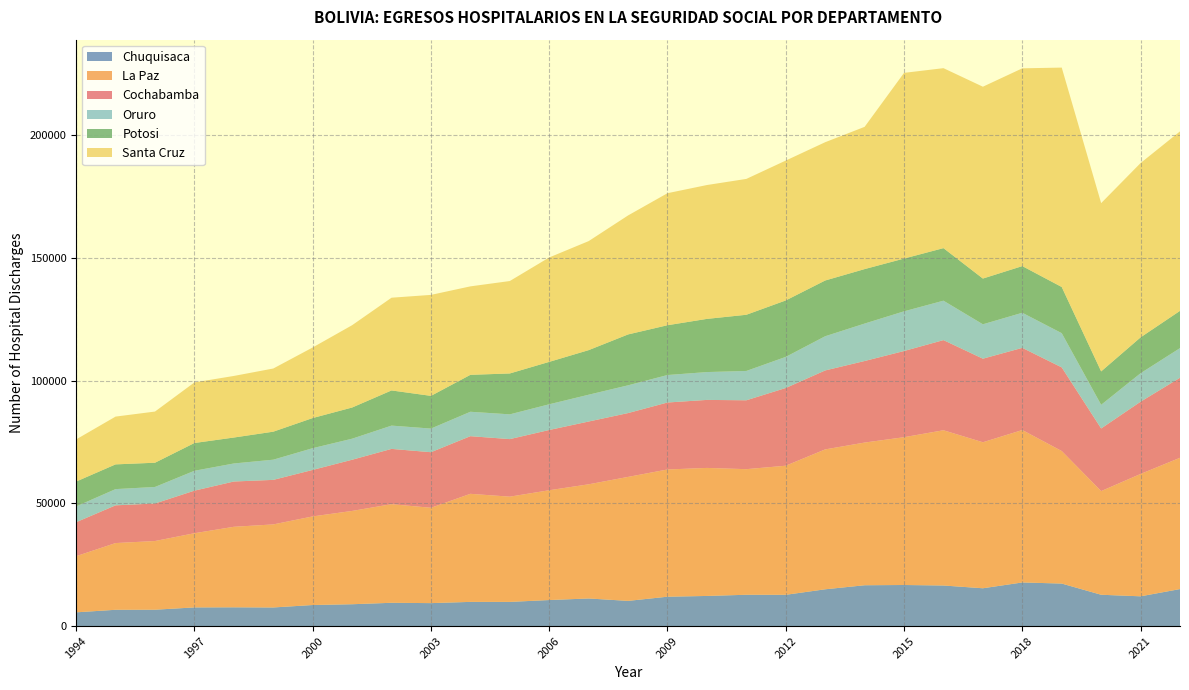

Reading right to left, list all the values displayed in this chart.

Chuquisaca: 2022=15077	2021=12125	2020=12761	2019=17325	2018=17773	2017=15407	2016=16531	2015=16739	2014=16636	2013=14989	2012=12741	2011=12758	2010=12275	2009=11967	2008=10264	2007=11245	2006=10606	2005=9848	2004=9852	2003=9350	2002=9486	2001=8897	2000=8577	1999=7578	1998=7643	1997=7601	1996=6663	1995=6634	1994=5594
La Paz: 2022=53517	2021=49882	2020=42260	2019=54028	2018=62136	2017=59522	2016=63289	2015=60248	2014=58164	2013=57027	2012=52625	2011=51199	2010=52188	2009=51864	2008=50541	2007=46539	2006=44761	2005=42900	2004=44053	2003=38866	2002=40202	2001=38032	2000=36121	1999=33856	1998=32823	1997=30244	1996=28002	1995=27198	1994=22890
Cochabamba: 2022=32627	2021=29449	2020=25528	2019=34092	2018=33501	2017=34064	2016=36748	2015=35134	2014=33246	2013=32188	2012=31687	2011=28079	2010=27727	2009=27303	2008=26021	2007=25594	2006=24562	2005=23464	2004=23500	2003=22657	2002=22533	2001=20870	2000=18952	1999=18158	1998=18460	1997=17354	1996=15294	1995=15383	1994=13856
Oruro: 2022=12085	2021=11613	2020=9648	2019=13951	2018=14306	2017=14022	2016=16071	2015=16181	2014=15265	2013=13943	2012=12679	2011=11961	2010=11352	2009=11202	2008=11317	2007=10930	2006=10484	2005=10092	2004=9954	2003=9636	2002=9496	2001=8582	2000=8868	1999=8229	1998=7355	1997=8104	1996=6747	1995=6616	1994=6439
Potosi: 2022=15184	2021=14616	2020=13618	2019=18821	2018=19019	2017=18646	2016=21425	2015=21510	2014=22203	2013=22722	2012=23009	2011=22900	2010=21674	2009=20298	2008=20739	2007=18171	2006=17286	2005=16669	2004=15054	2003=13326	2002=14333	2001=12708	2000=12285	1999=11419	1998=10572	1997=11320	1996=9878	1995=10078	1994=10132
Santa Cruz: 2022=73157	2021=71054	2020=68588	2019=89440	2018=80623	2017=78198	2016=73359	2015=75690	2014=57985	2013=56370	2012=57015	2011=55379	2010=54565	2009=53822	2008=48505	2007=44441	2006=42564	2005=37675	2004=36059	2003=41165	2002=37800	2001=33553	2000=28765	1999=25745	1998=25102	1997=24694	1996=20859	1995=19478	1994=17175